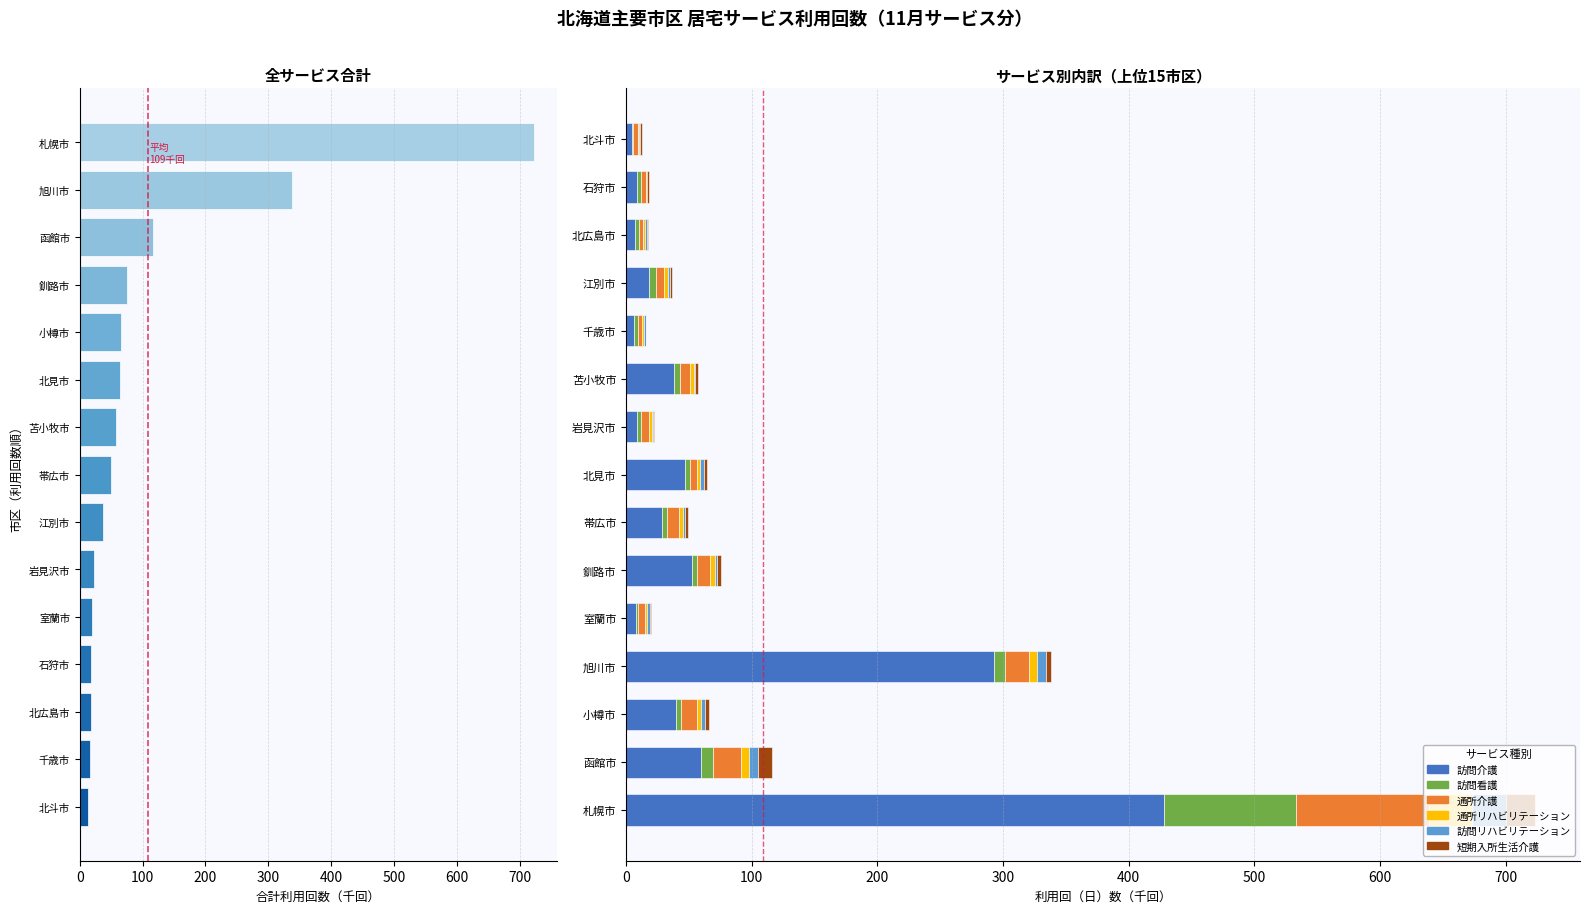

Does the chart contain stacked bars?

No